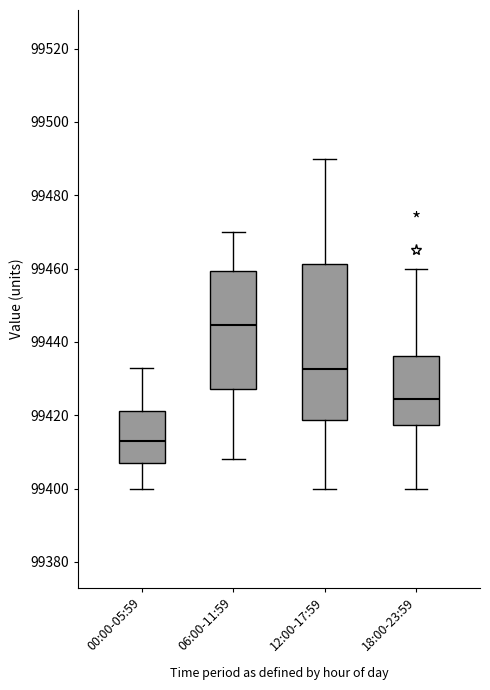

Reading left to right, transcribe this box plot: for each box, give where its median line is, the range the box spans, and where its two whiskers end, as read against the y-axis. The values are not printed on the chart, so give them approximately, as read against the axis.

00:00-05:59: median 99414, box 99408 to 99422, whiskers 99400 to 99434
06:00-11:59: median 99444, box 99428 to 99460, whiskers 99408 to 99470
12:00-17:59: median 99432, box 99418 to 99462, whiskers 99400 to 99490
18:00-23:59: median 99424, box 99418 to 99436, whiskers 99400 to 99460